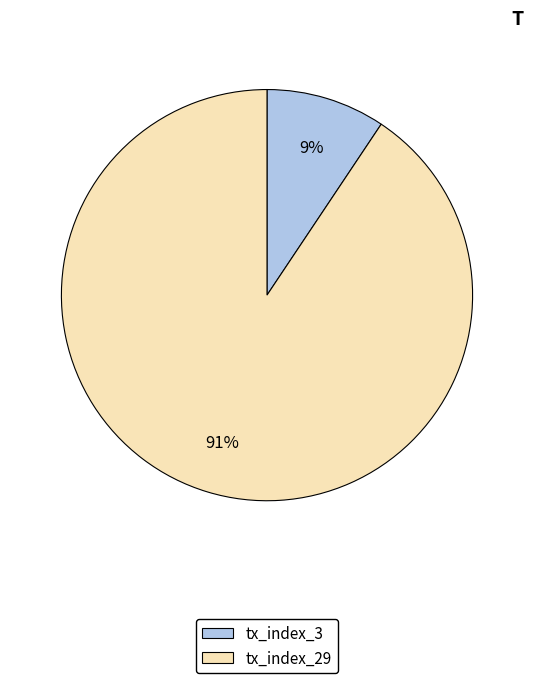

Combined, do tx_index_3 and tx_index_29 account for over 50%?

Yes